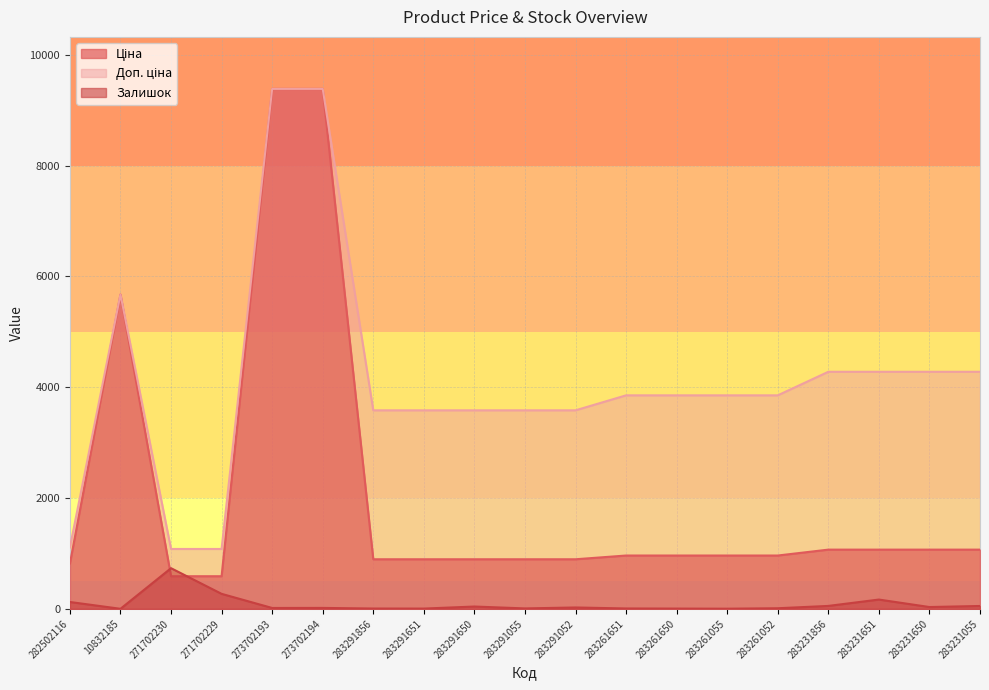

What is the average value of the Ціна series?

2055.4